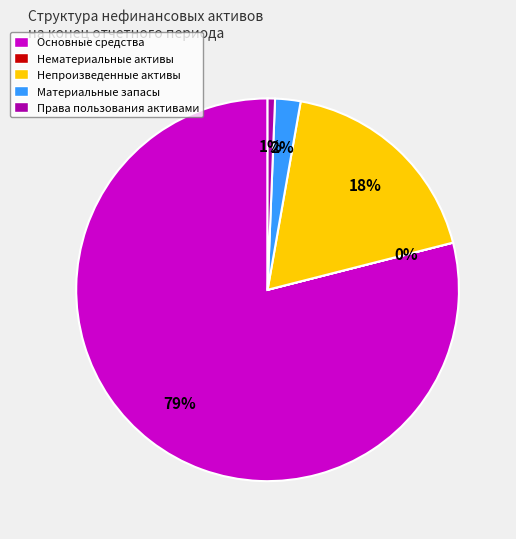

Does any single category account for the majority?

Yes